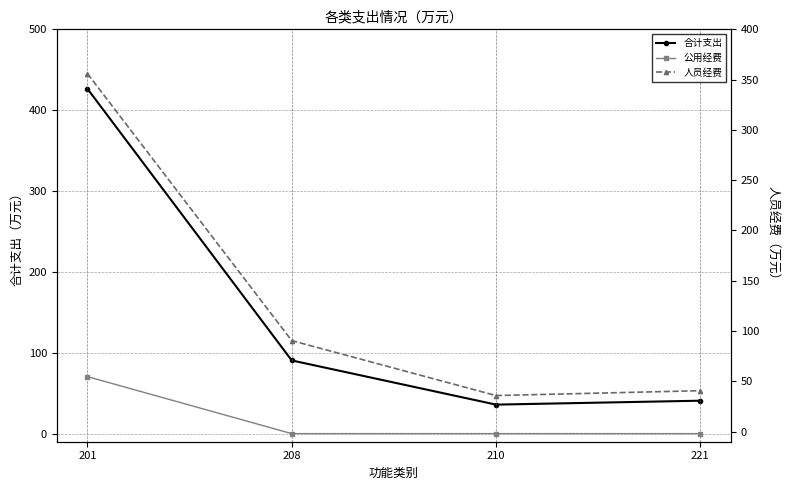

What is the minimum value for 合计支出?

35.9